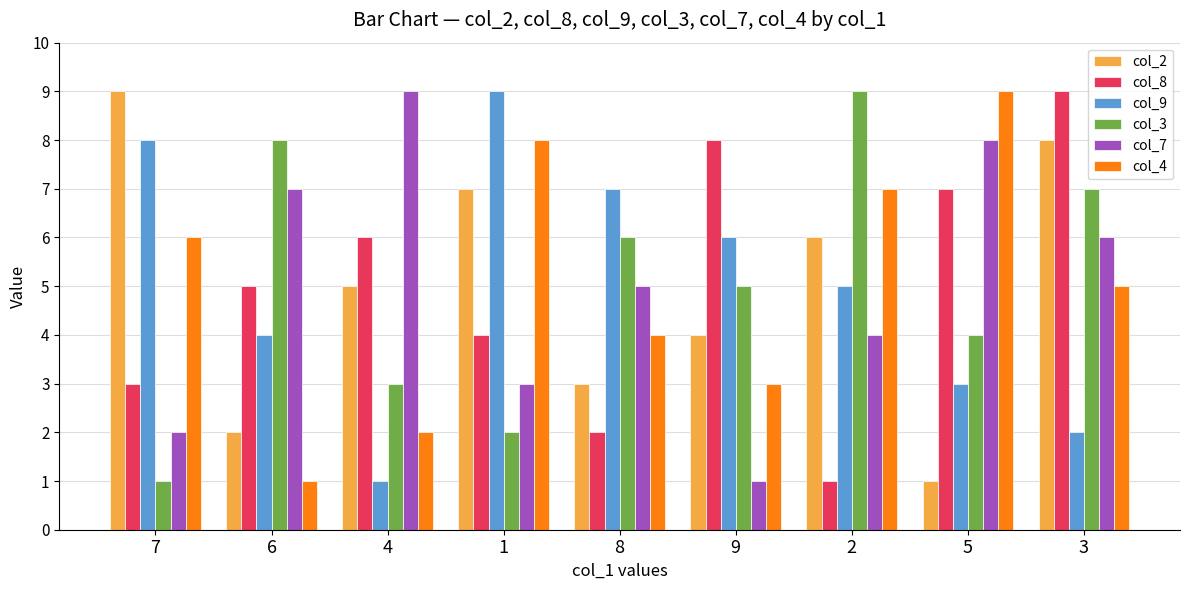

What are all the series names shown in the legend?

col_2, col_8, col_9, col_3, col_7, col_4